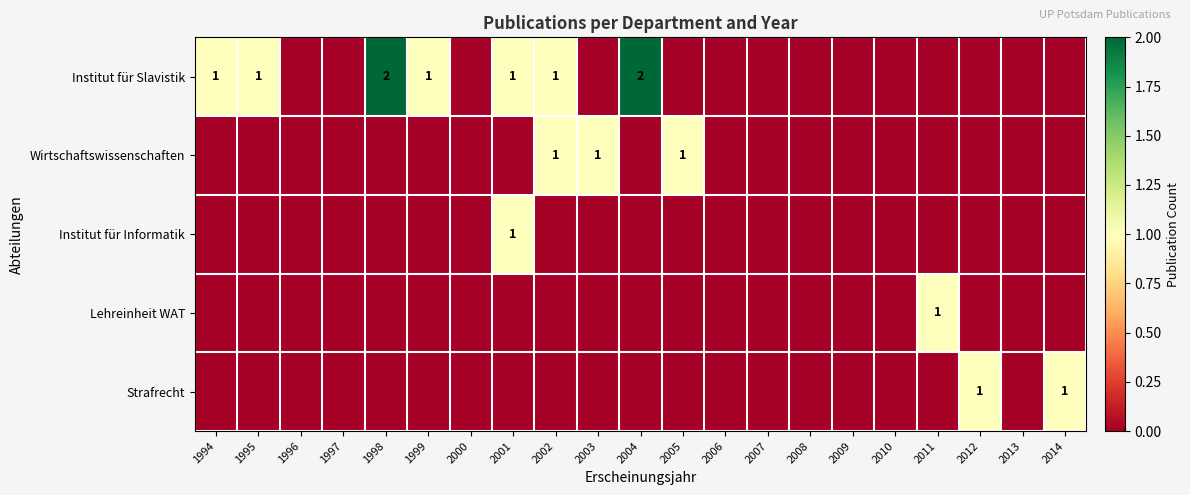

Which series changed the most between 1997 and 2012?

Strafrecht